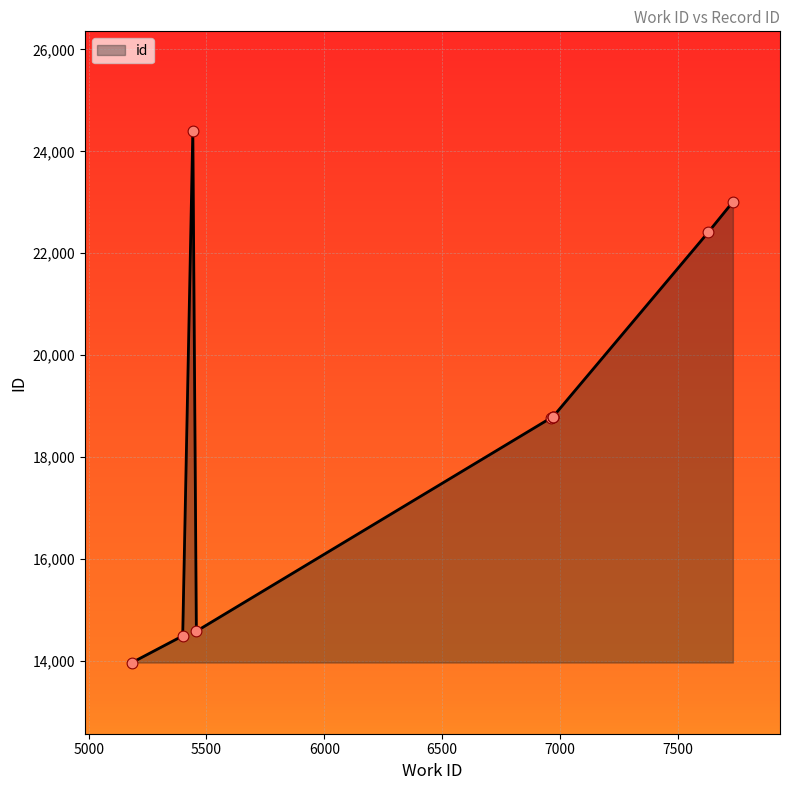

Which has a higher value, 6971 or 5399?

6971